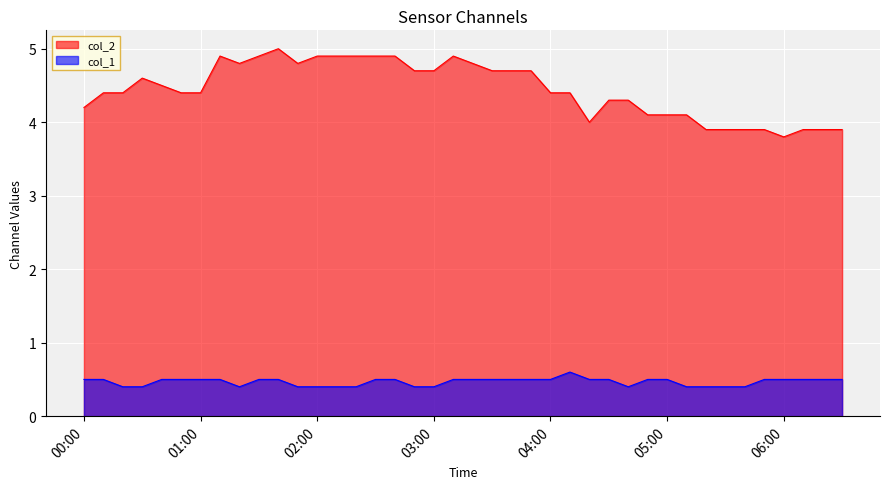

Which series has the widest spread of values?

col_2